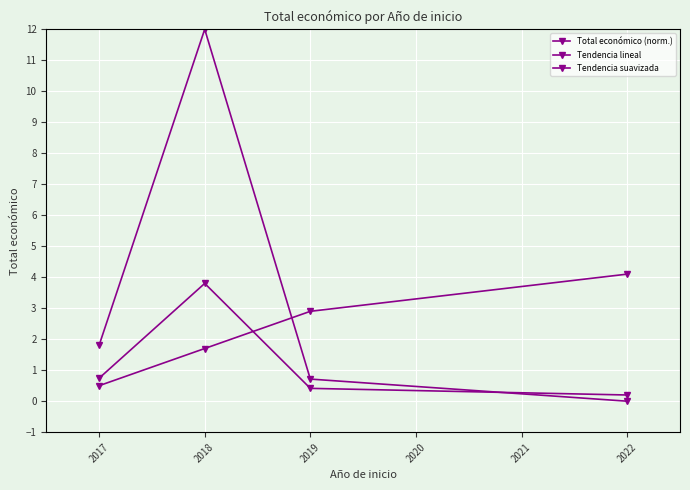

The Total económico (norm.) series shows 4.0 at 2019. True or false?

False